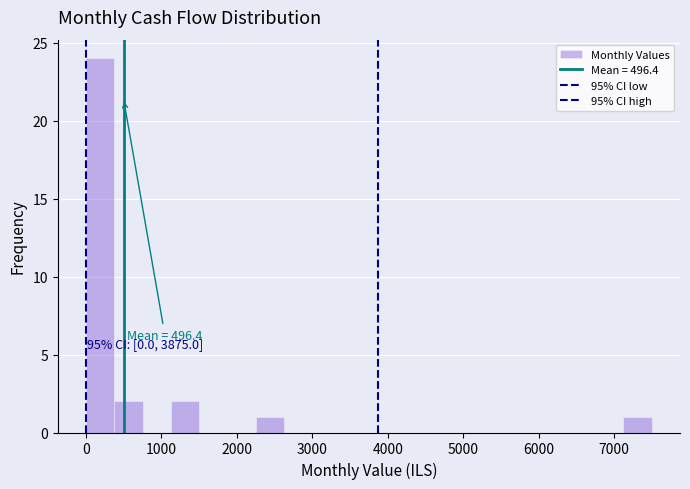

Read against the x-axis, roughly where is the centre of the tallest bar?

200